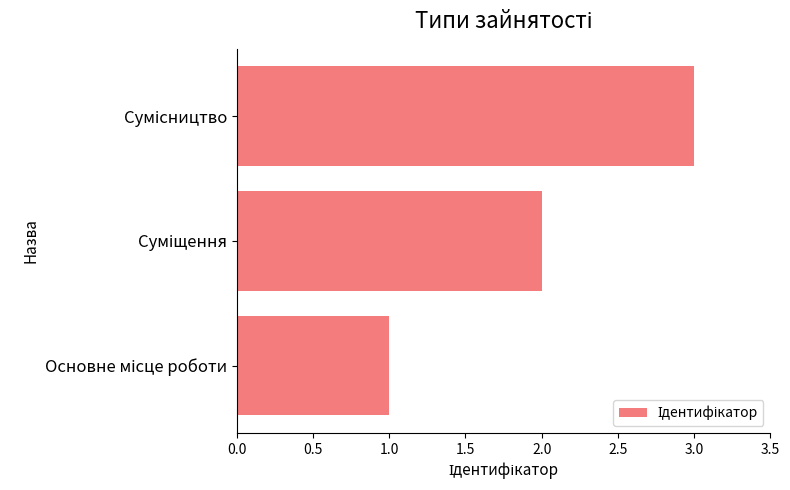

What is the sum of all values?

6